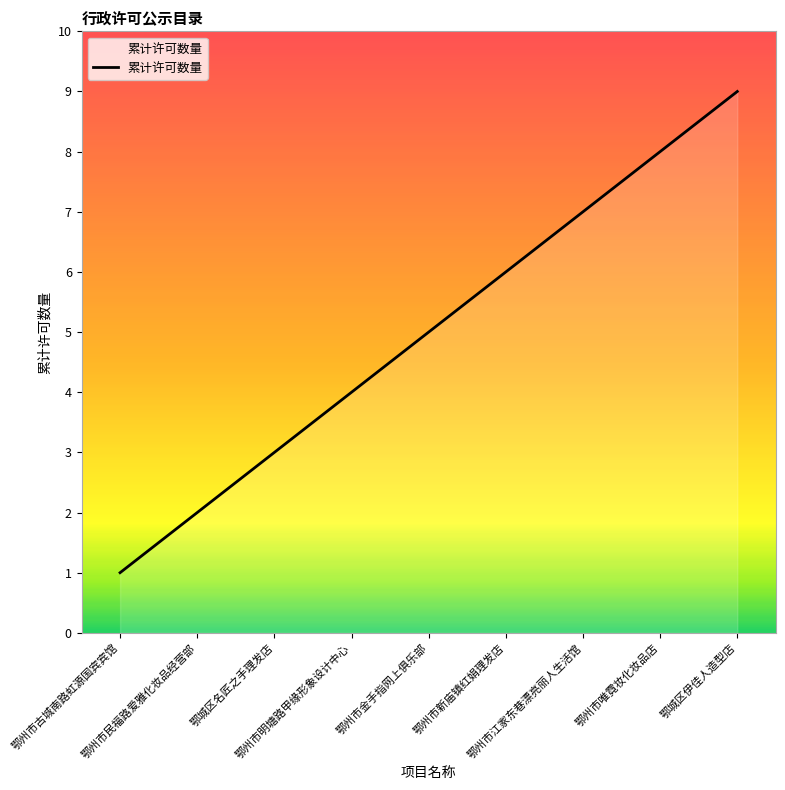

True or false: the data shows 6 at 鄂州市新庙镇红娟理发店.

True